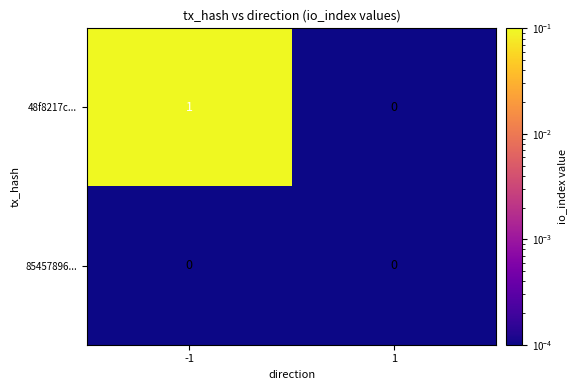

At which category is the sum across all series the highest?

-1